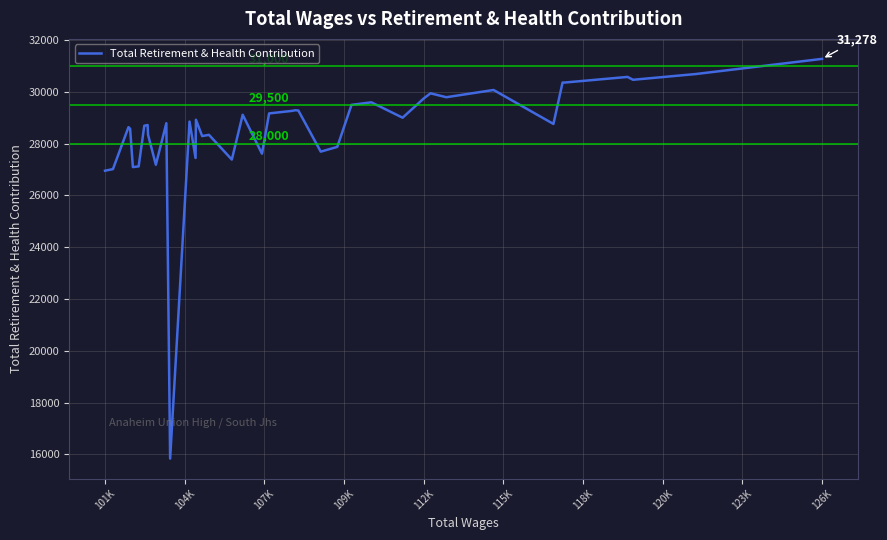

What is the smallest value displayed?

15834